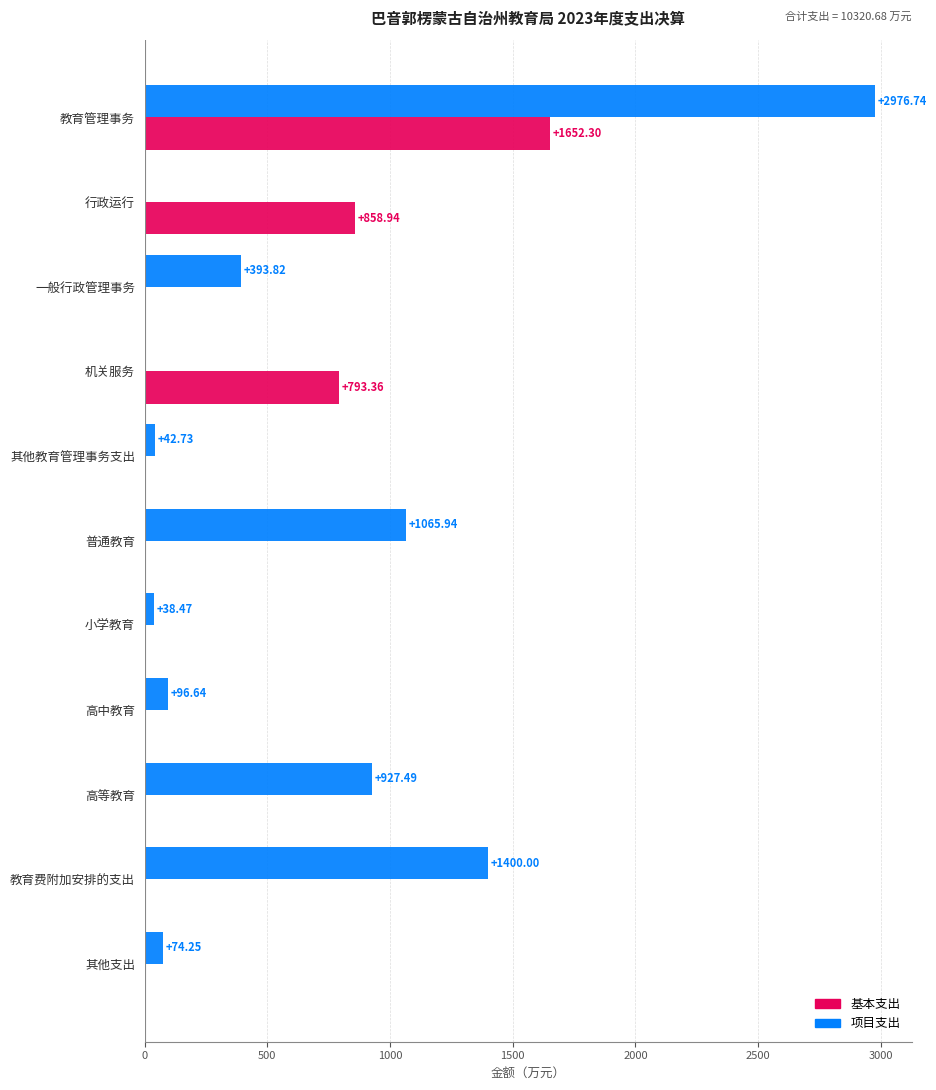

At which label is 项目支出 closest to 1488?

教育费附加安排的支出